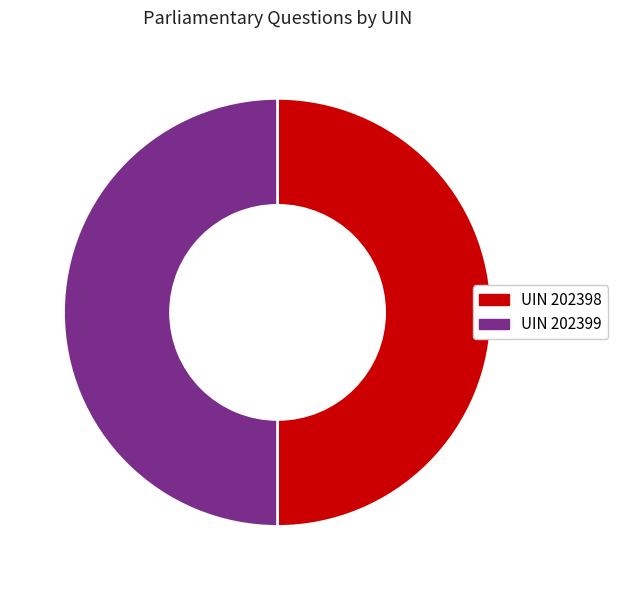

True or false: UIN 202399 accounts for 50% of the total.

True